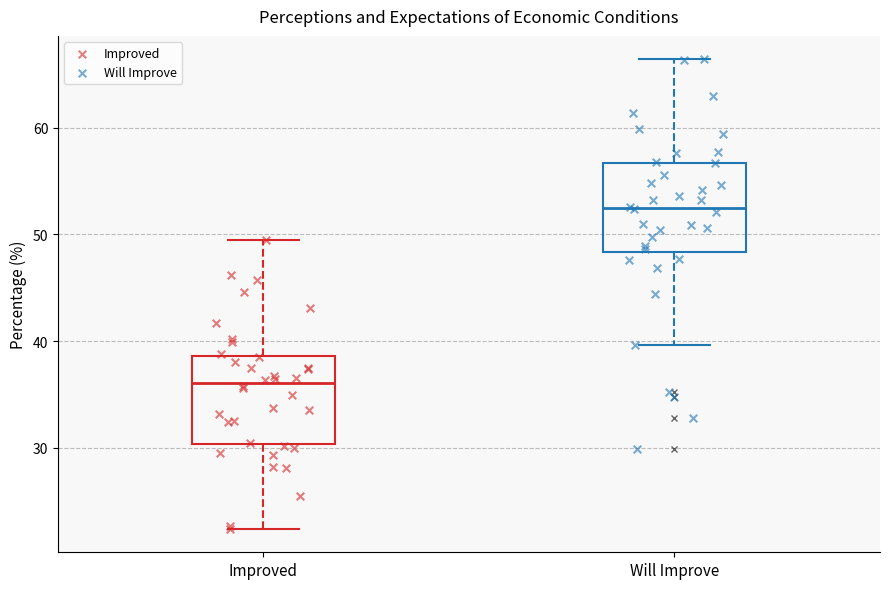

Reading left to right, read every box against the y-axis: the position of its median line, the range the box covers, and the ends of its whiskers. The values are not printed on the chart, so give them approximately, as read against the axis.

Improved: median 36, box 30 to 39, whiskers 22 to 50
Will Improve: median 52, box 48 to 57, whiskers 40 to 66